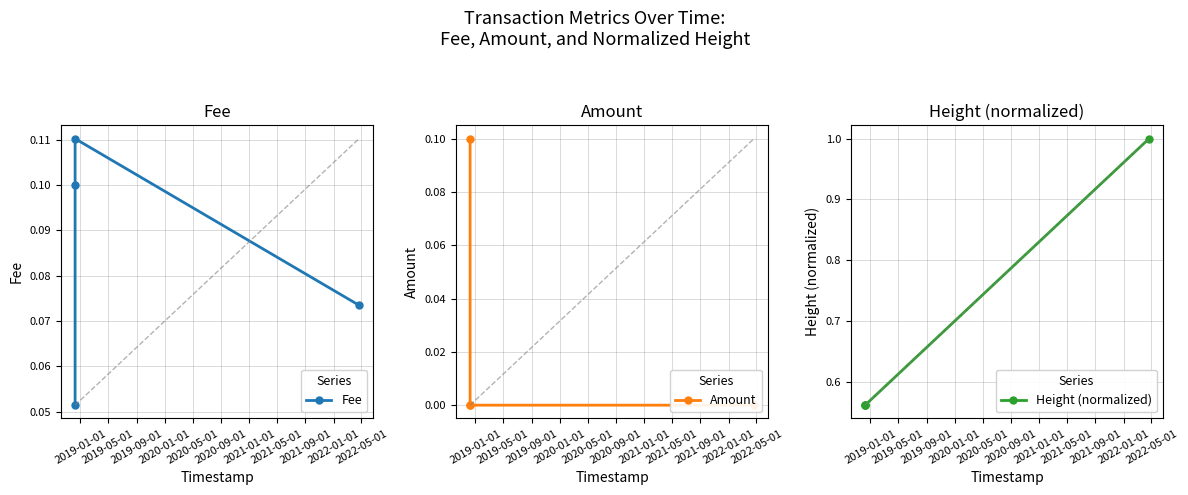

True or false: Fee has more than 2 interior local peaks.

False